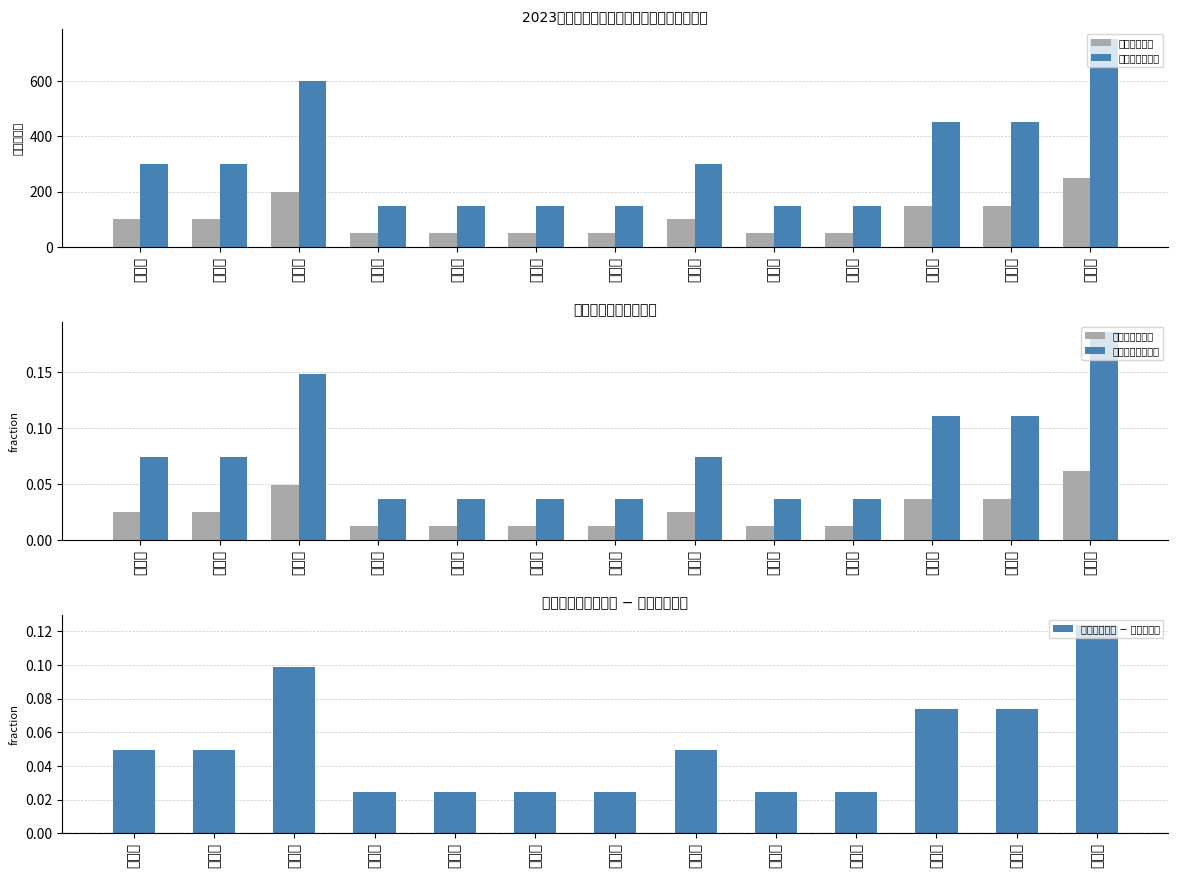

Which has a higher value, 颜素英 or 刘丽霞?

刘丽霞